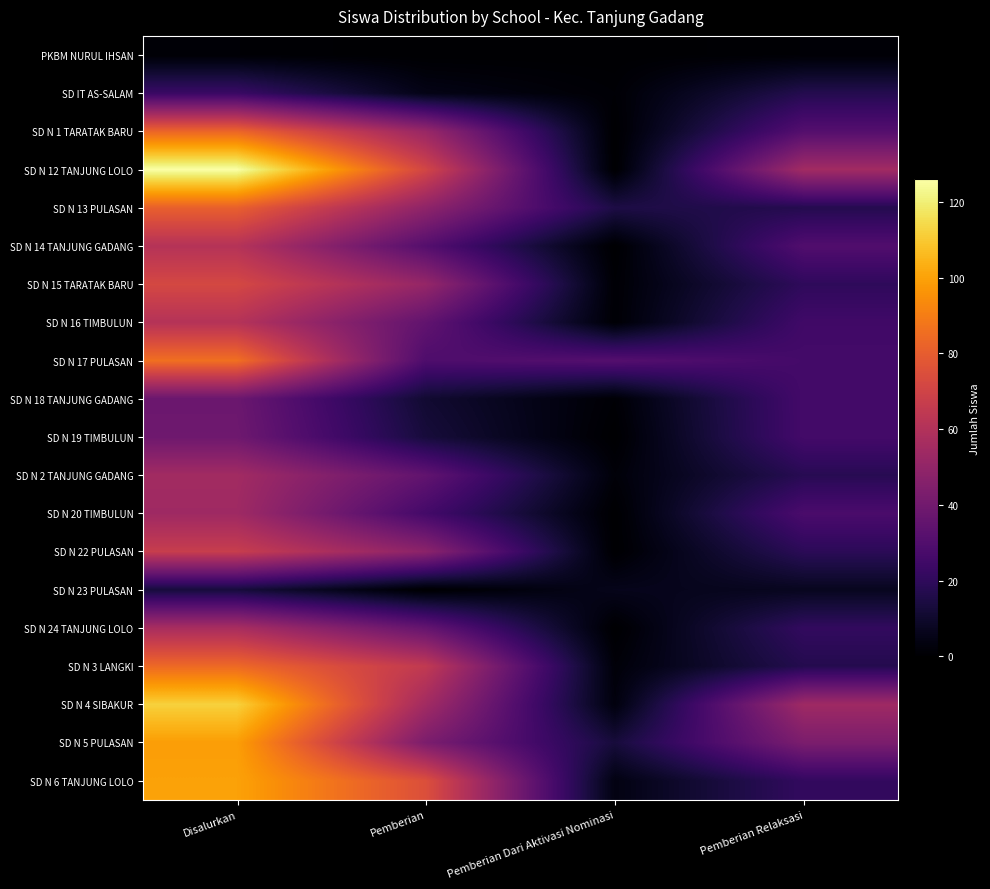

Which series has the largest range (max minus min)?

SD N 12 TANJUNG LOLO